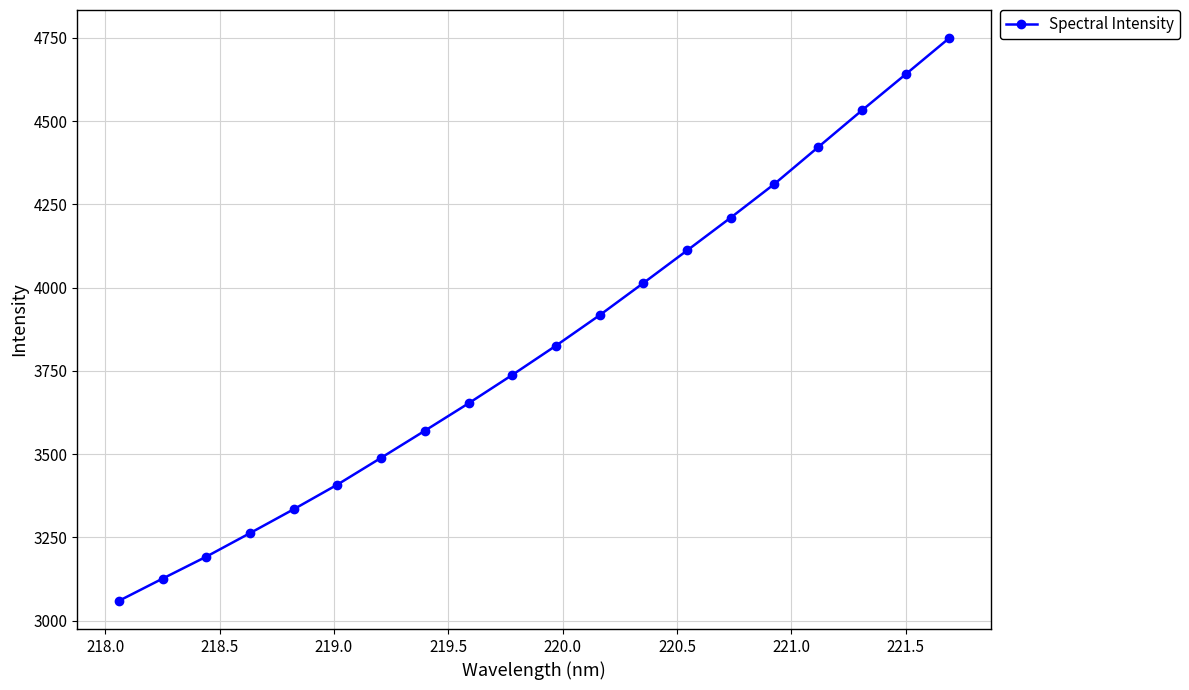

What is the difference between the maximum and minimum values?

1689.8